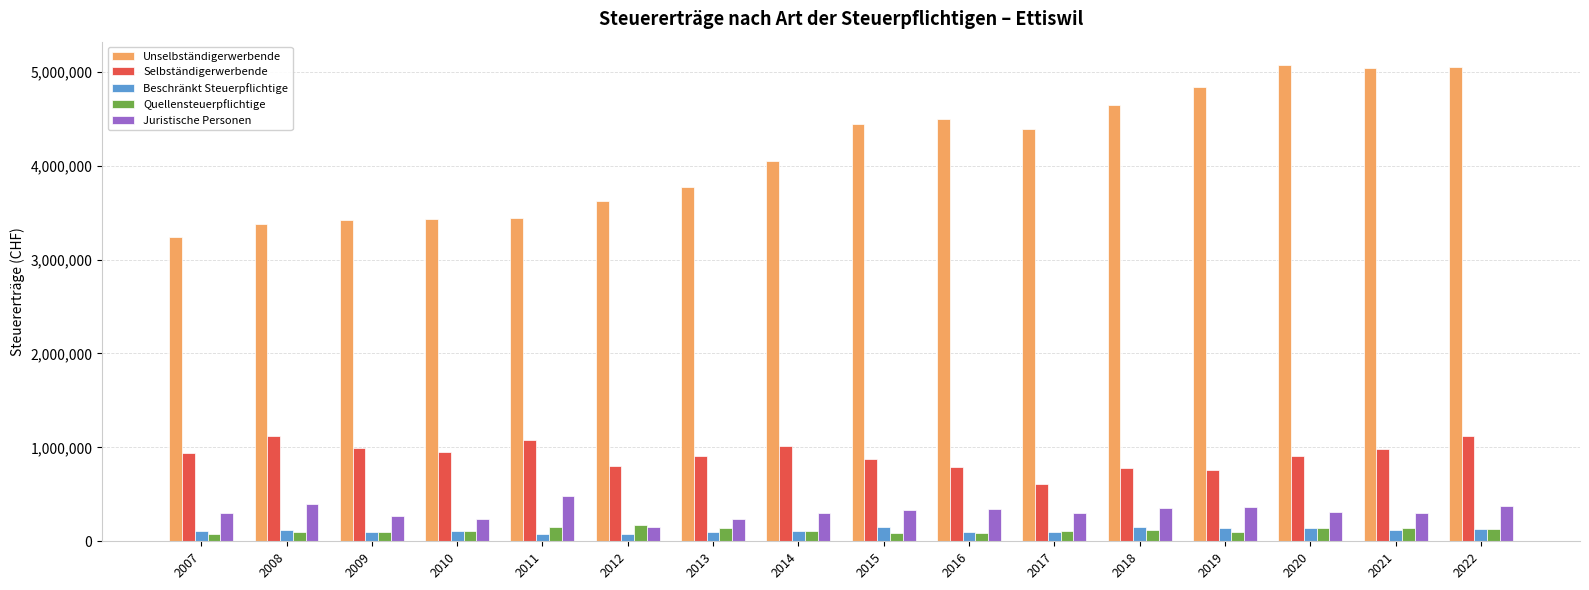

The value of Quellensteuerpflichtige at 2017 is 104408. True or false?

True